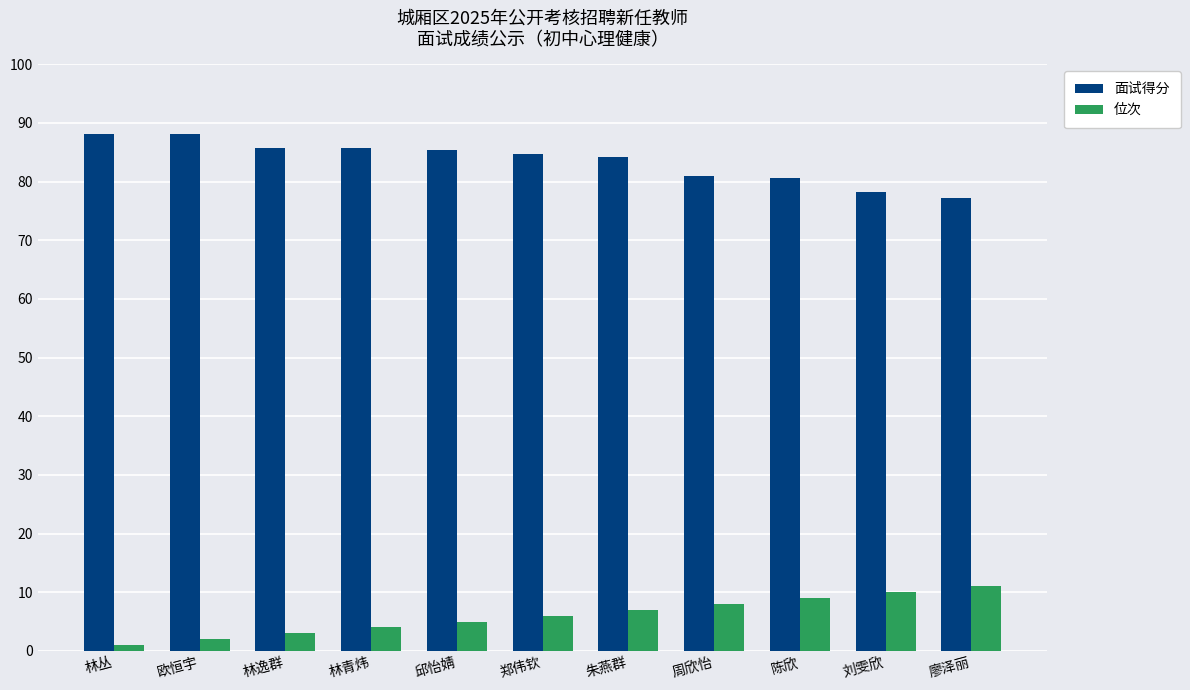

Count the number of categories in the chart.

11